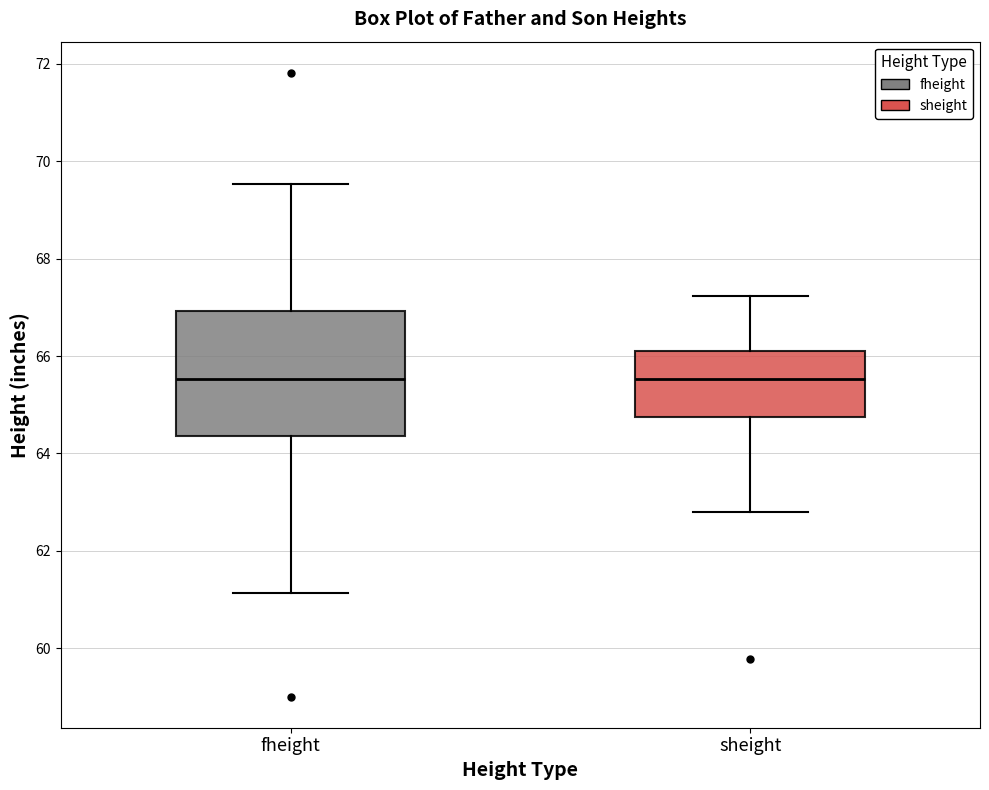

Comparing the boxes themselves (not the whiskers), which one is the tallest?

fheight